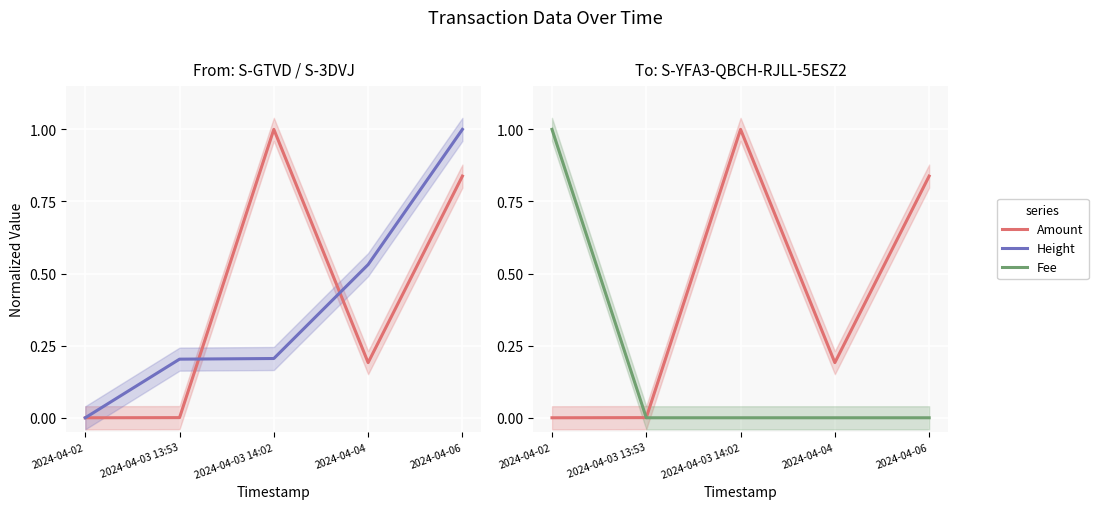

What is the total value across all series at 2024-04-03 13:53?

0.2